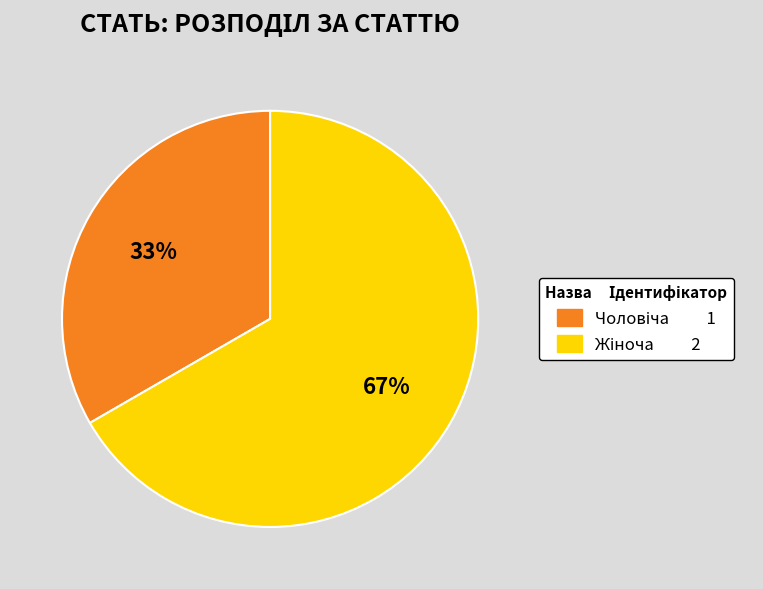

Does any single category account for the majority?

Yes